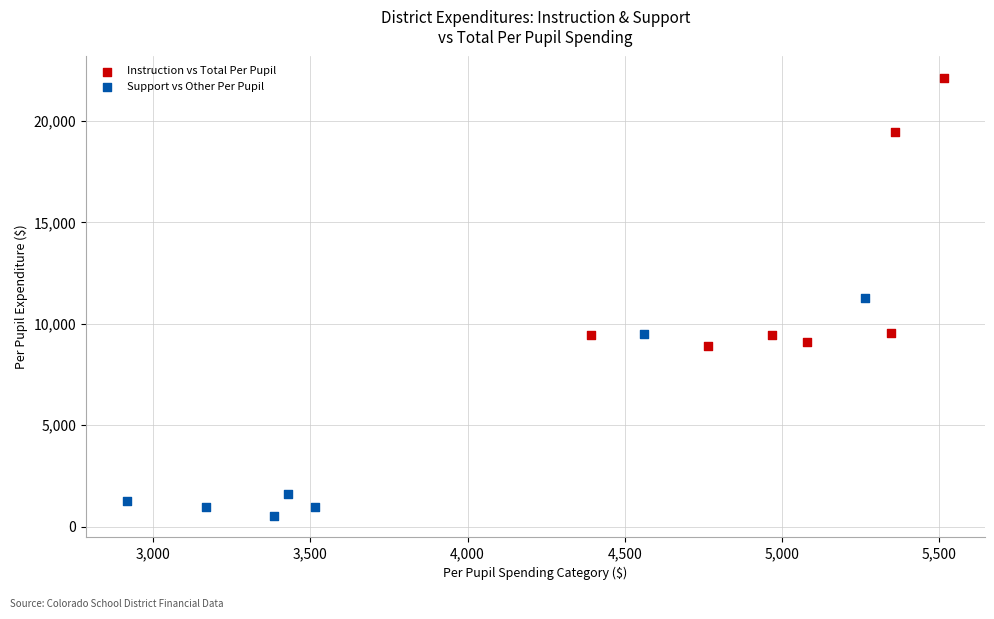

Which series reaches the minimum Y coordinate?

Support vs Other Per Pupil